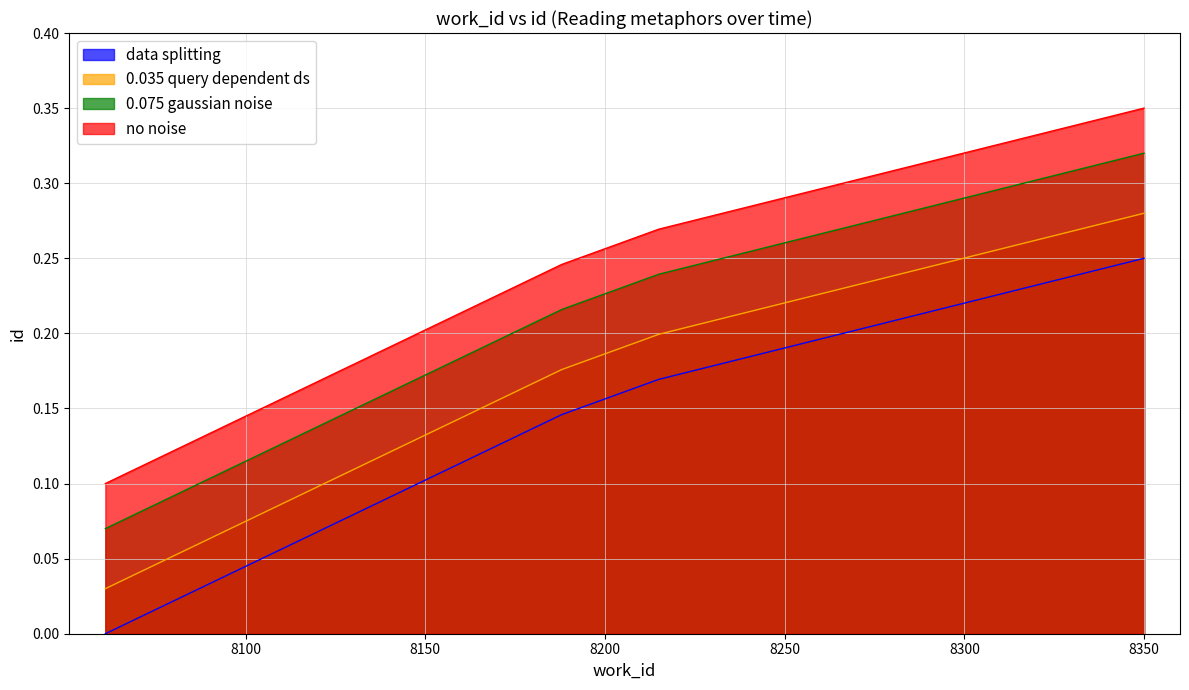

How many series are shown in this chart?

4